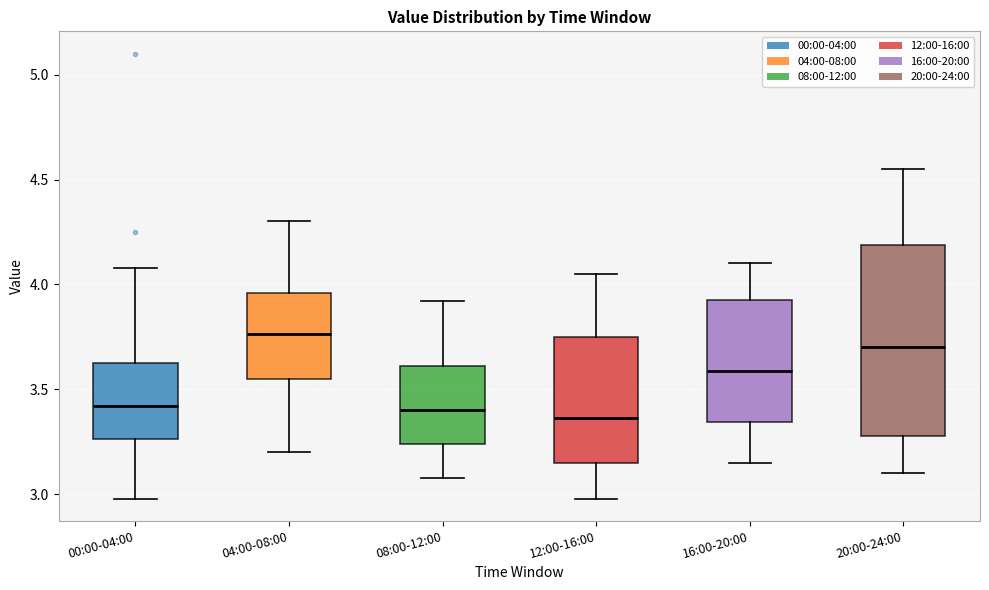

Reading left to right, transcribe this box plot: for each box, give where its median line is, the range the box spans, and where its two whiskers end, as read against the y-axis. The values are not printed on the chart, so give them approximately, as read against the axis.

00:00-04:00: median 3.40, box 3.25 to 3.65, whiskers 3.00 to 4.10
04:00-08:00: median 3.75, box 3.55 to 3.95, whiskers 3.20 to 4.30
08:00-12:00: median 3.40, box 3.25 to 3.60, whiskers 3.10 to 3.90
12:00-16:00: median 3.35, box 3.15 to 3.75, whiskers 3.00 to 4.05
16:00-20:00: median 3.60, box 3.35 to 3.95, whiskers 3.15 to 4.10
20:00-24:00: median 3.70, box 3.30 to 4.20, whiskers 3.10 to 4.55